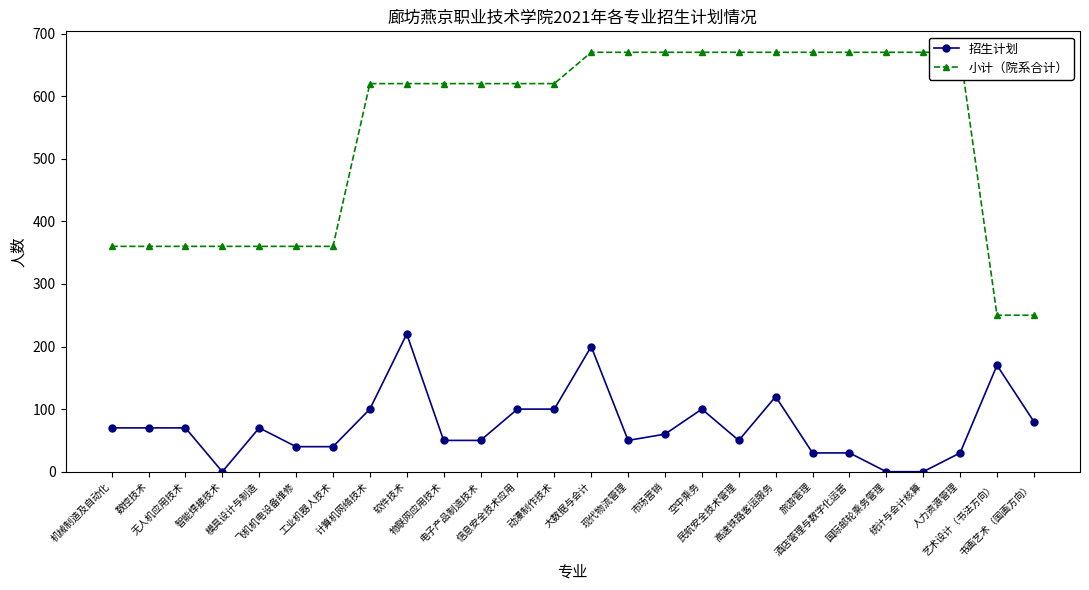

What is the value of the 小计（院系合计） point at the 13th from the left?

620